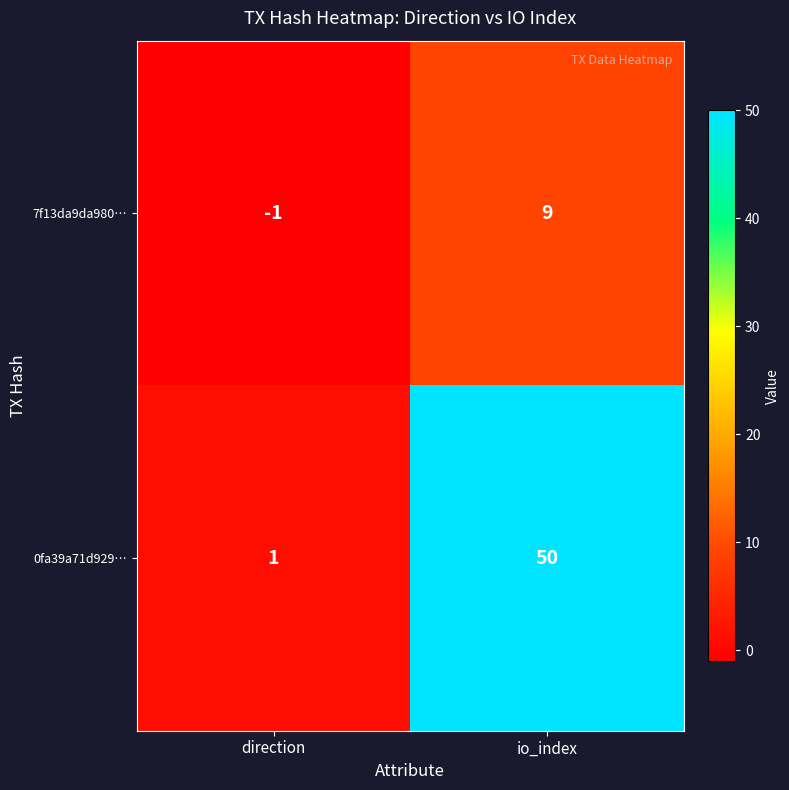

What is the difference between the maximum and minimum values in the 7f13da9da980… series?

10